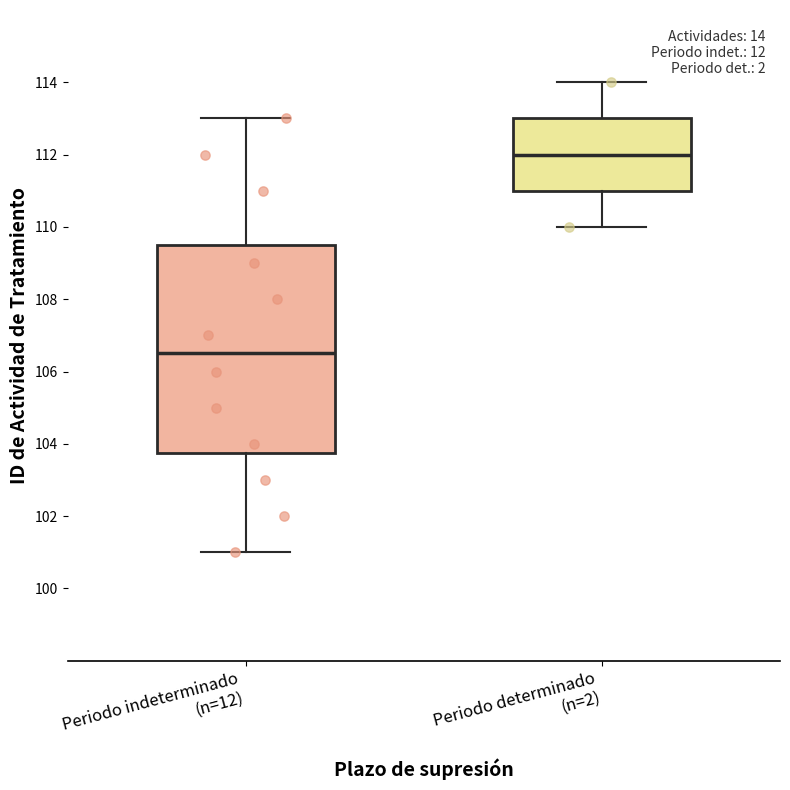

Reading left to right, transcribe this box plot: for each box, give where its median line is, the range the box spans, and where its two whiskers end, as read against the y-axis. The values are not printed on the chart, so give them approximately, as read against the axis.

Periodo indeterminado (n=12): median 106.6, box 103.8 to 109.6, whiskers 101.0 to 113.0
Periodo determinado (n=2): median 112.0, box 111.0 to 113.0, whiskers 110.0 to 114.0